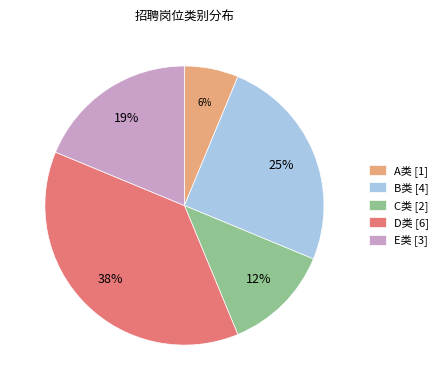

How many segments does this pie chart have?

5